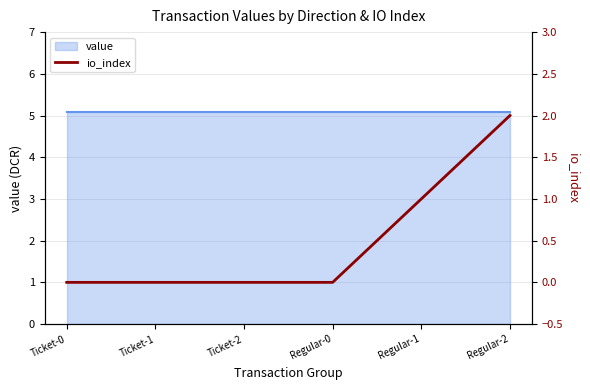

What is the label of the 1st point from the right?

Regular-2